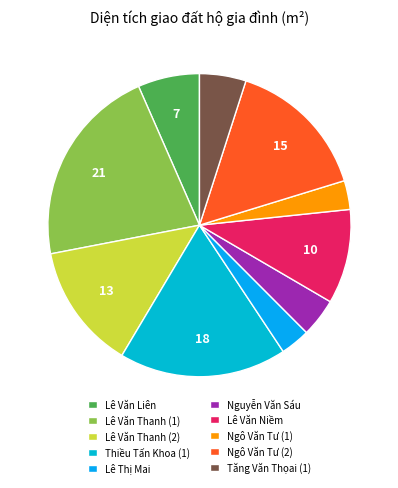

Which slice is the largest?

Lê Văn Thanh (1)